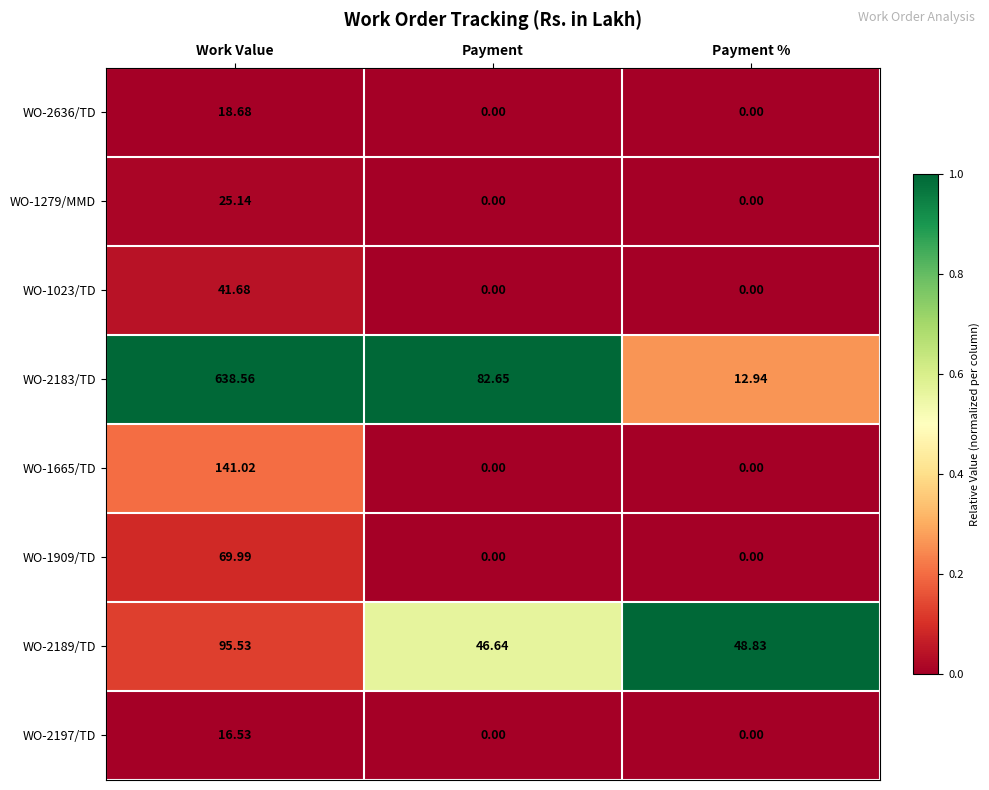

Which series changed the most between Work Value and Payment %?

WO-2183/TD